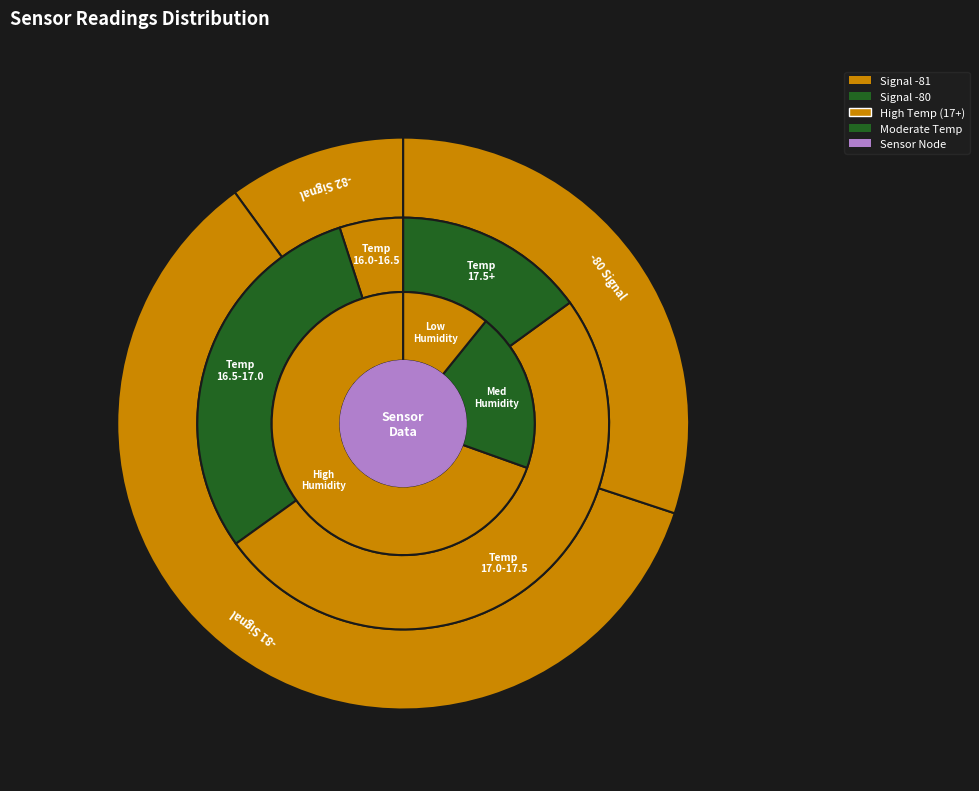

True or false: 28 accounts for 1% of the total.

False